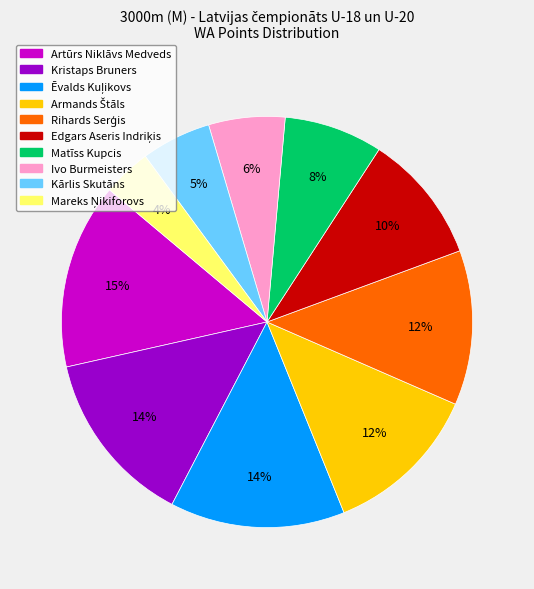

How many segments does this pie chart have?

10